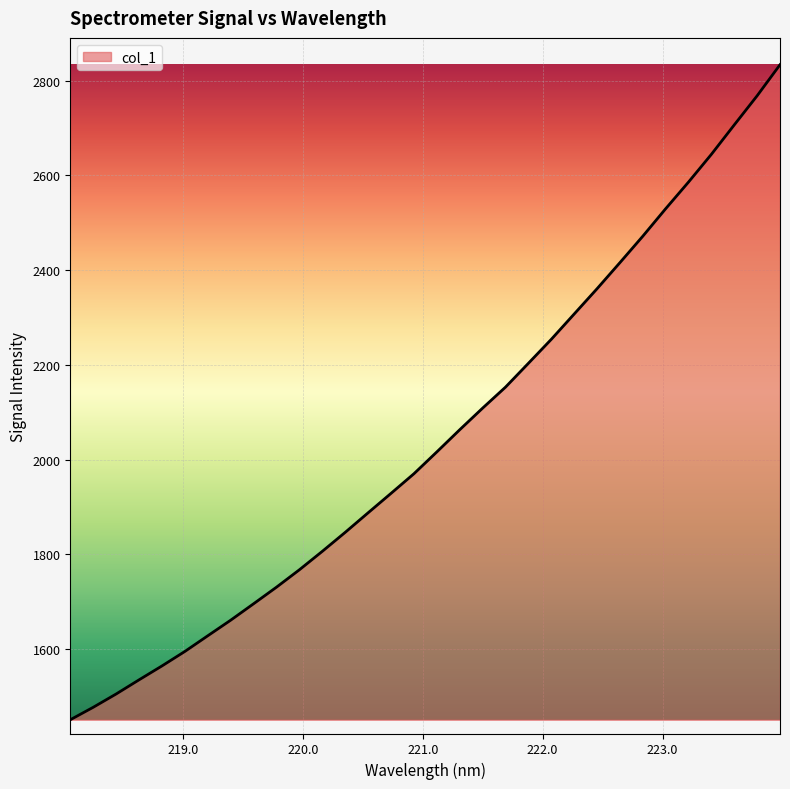

What is the average value?

2045.8